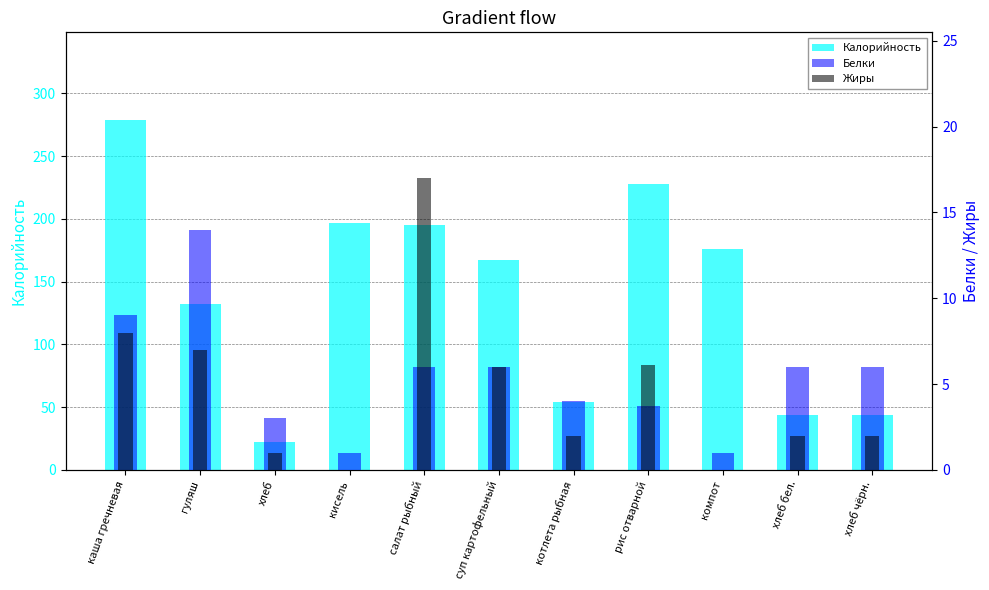

How many bars are there in total?

33